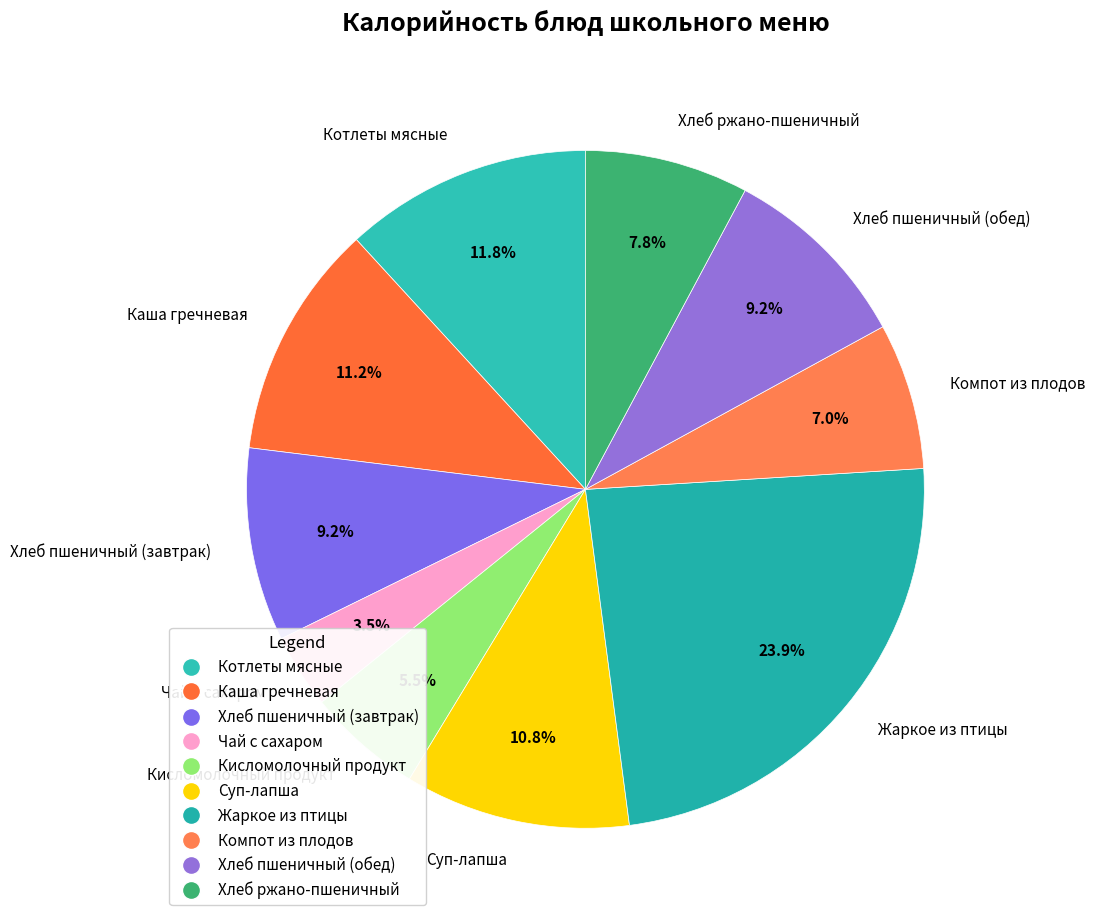

Is there a majority slice in this chart?

No